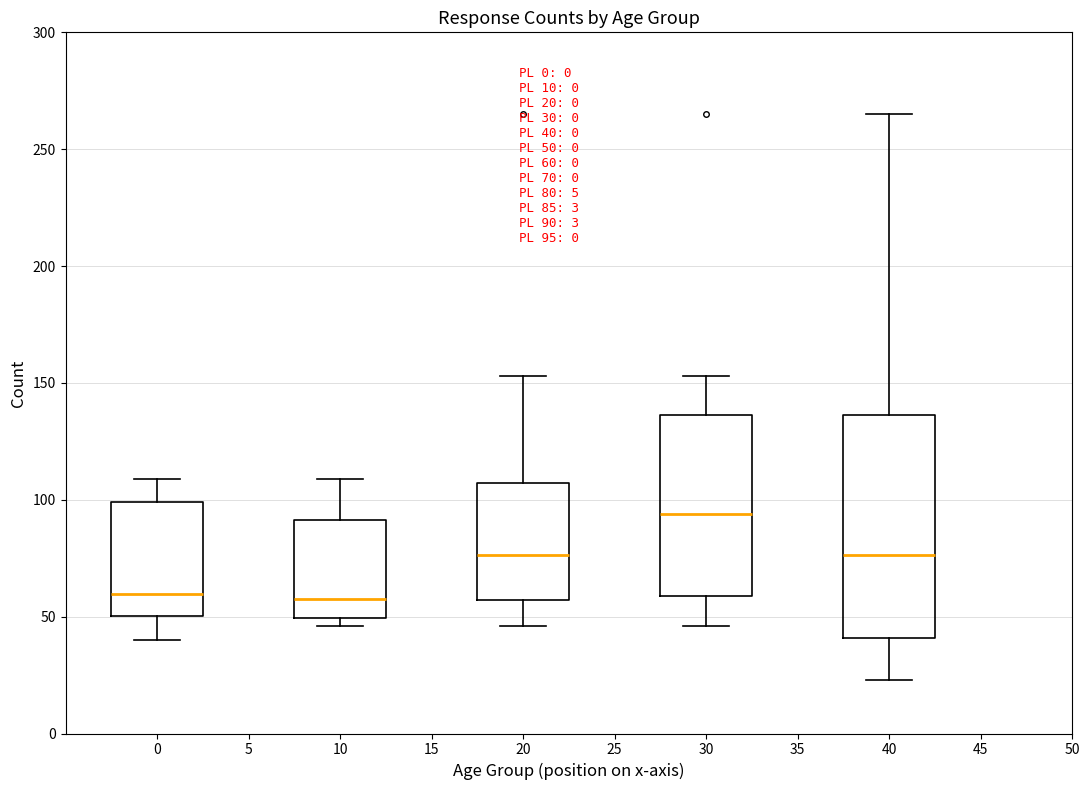

Which box has the highest median line?

30